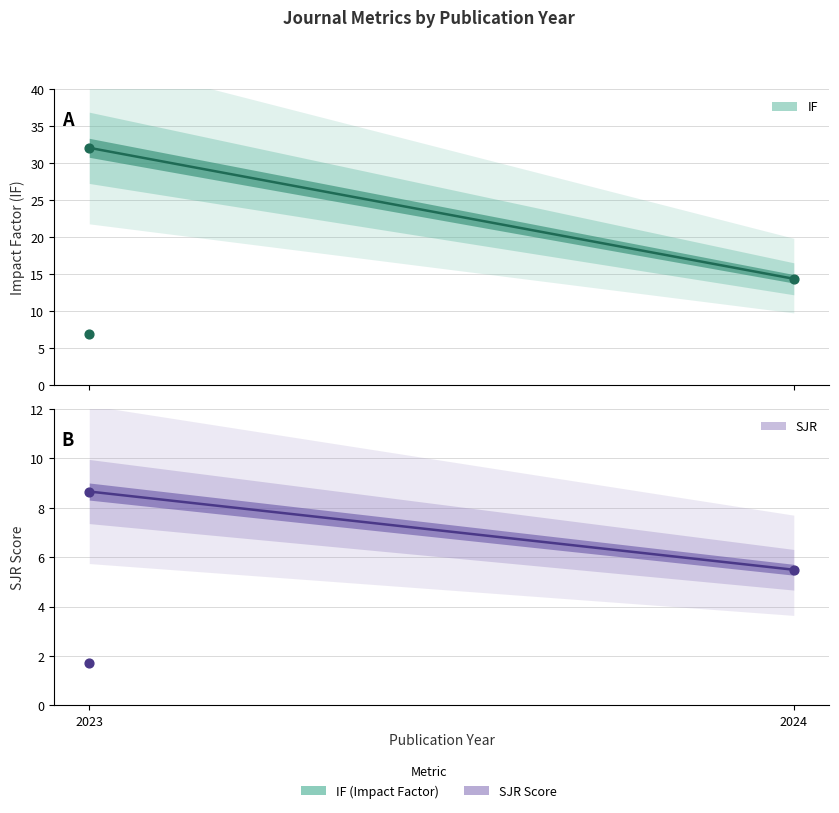

Which series has the largest total across all categories?

IF